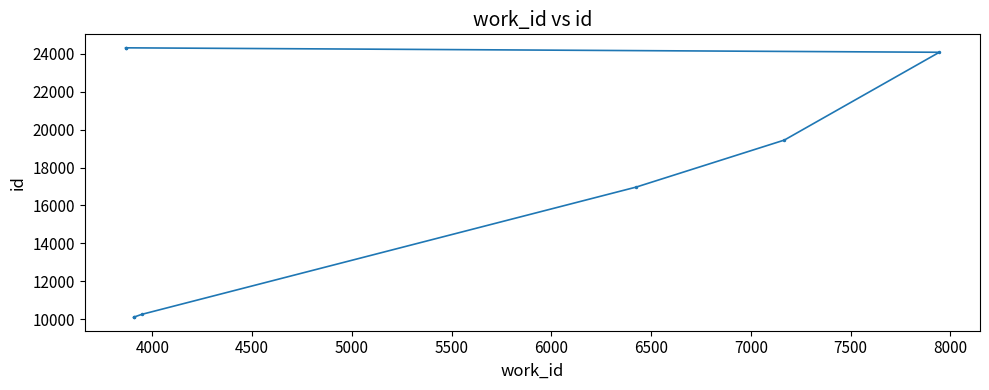

What is the greatest value displayed?

24323